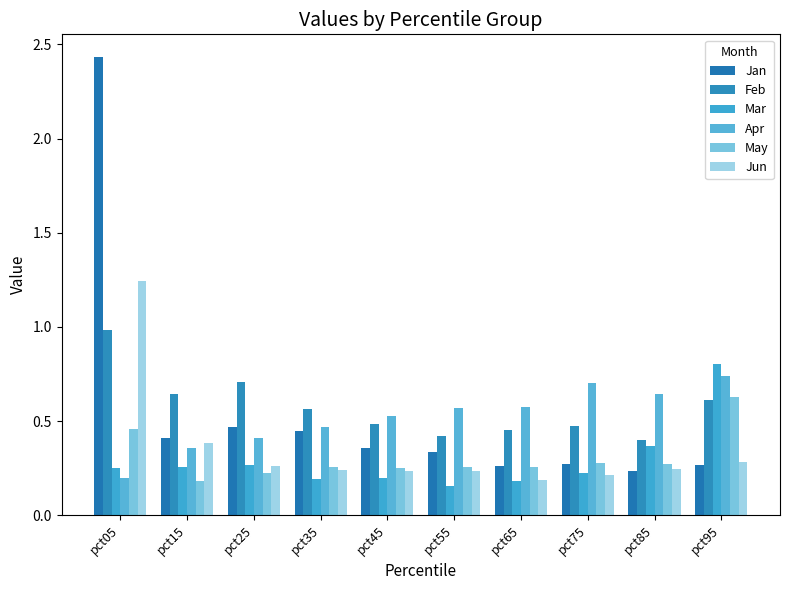

Count the number of categories in the chart.

10